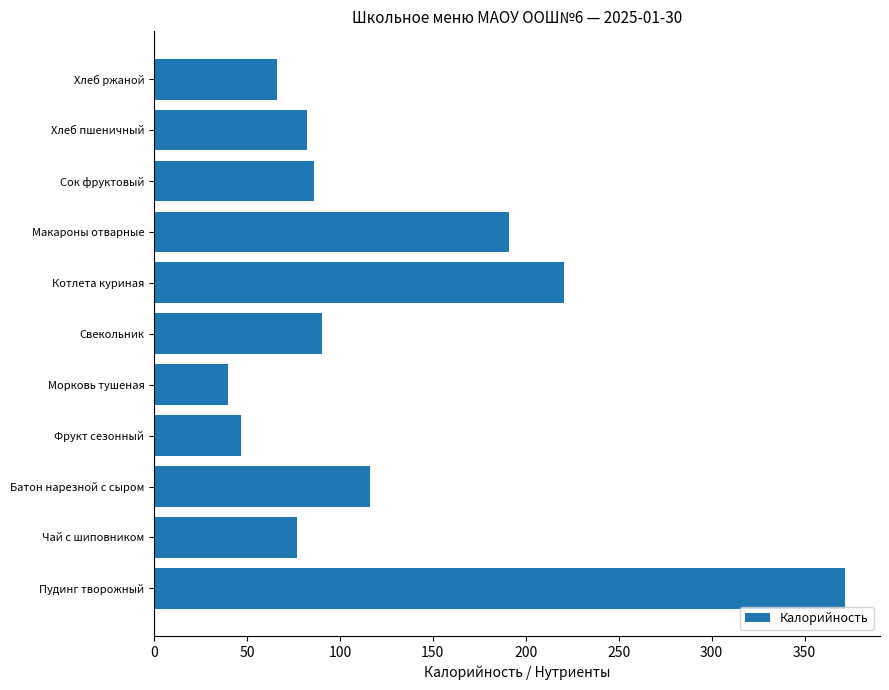

Is it true that the value at Батон нарезной с сыром is 183.6?

False